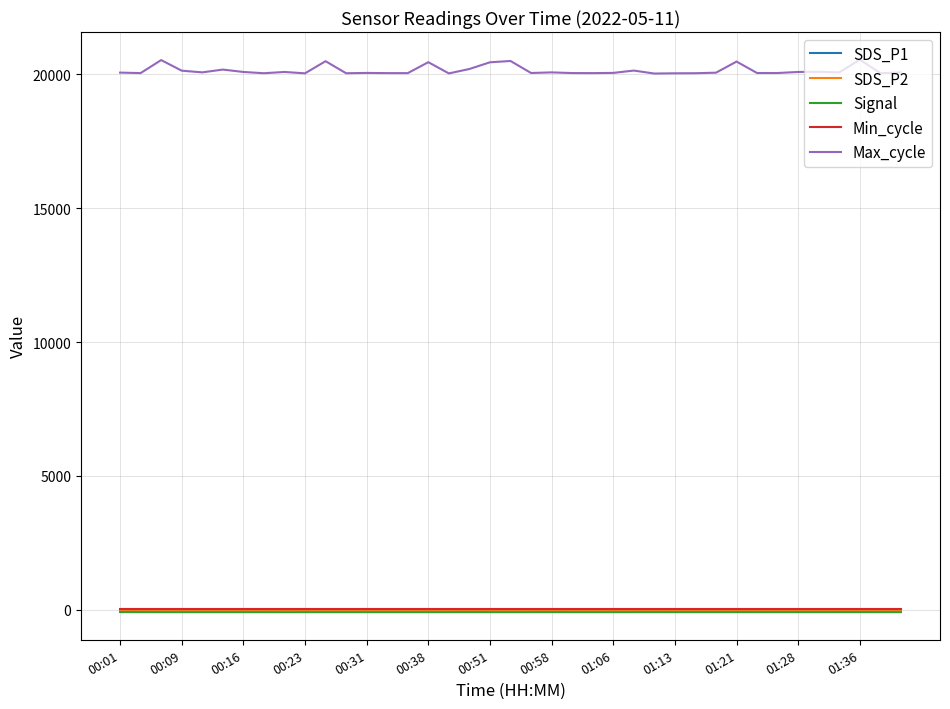

Which series has the widest spread of values?

Max_cycle